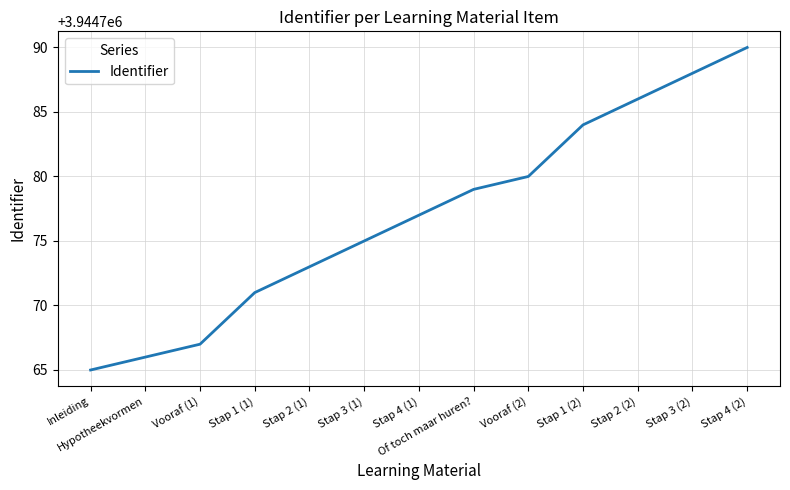

What is the smallest value displayed?

3944765